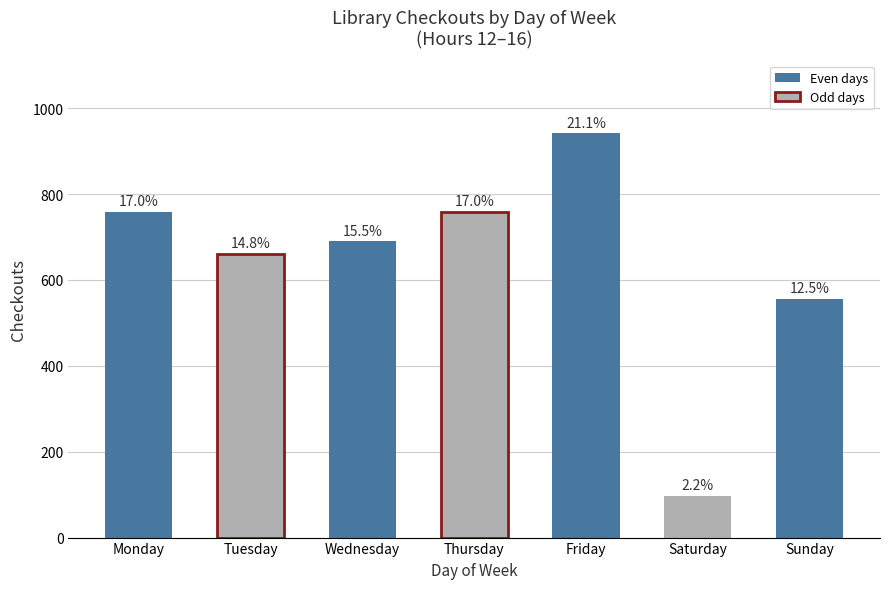

Are the bars horizontal?

No